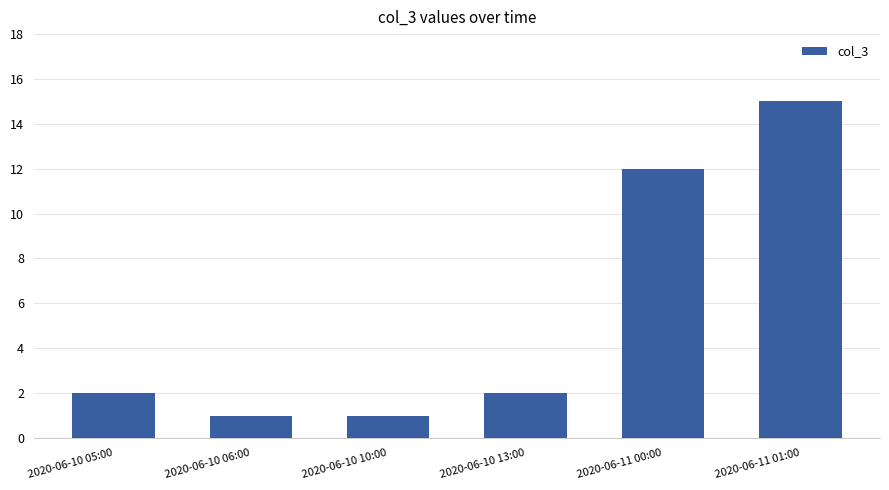

Where is the data nearest to the value 8?

2020-06-11 00:00